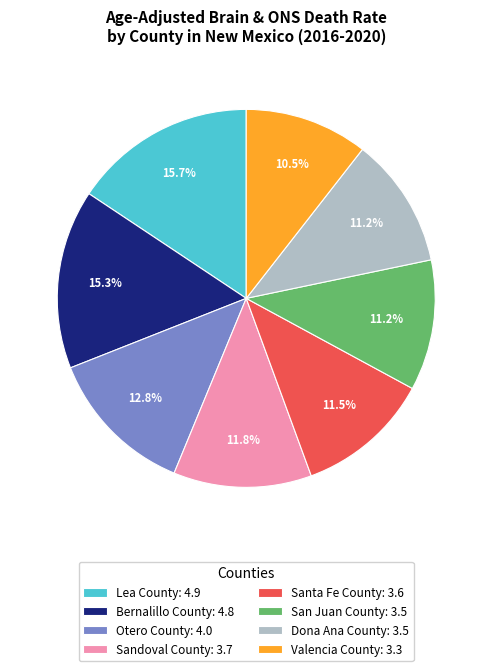

To the nearest percent, what is the difference between the largest and smallest slice percentages?

5%